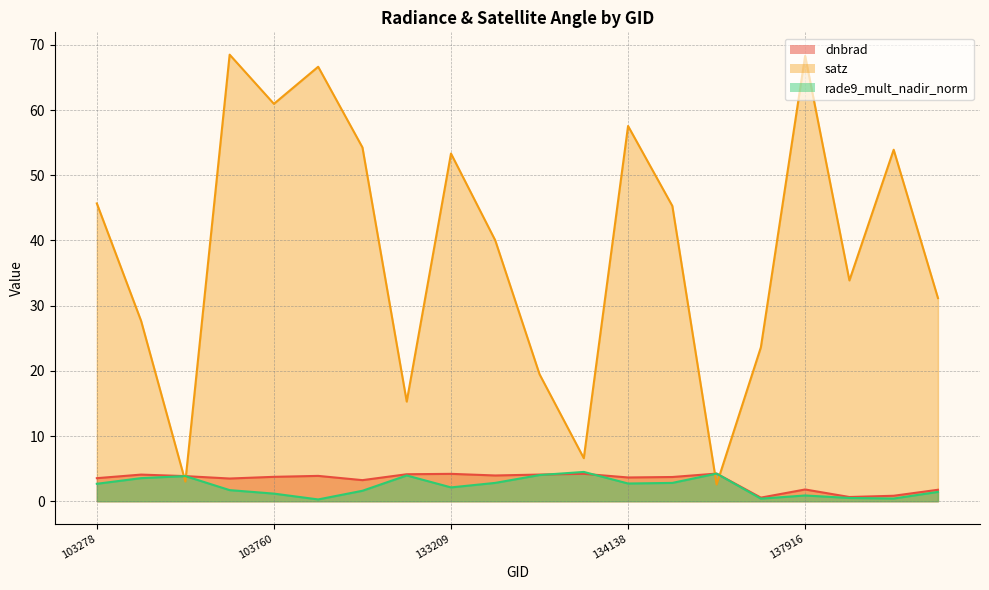

Reading right to left, what are all the values shown in this chart?

dnbrad: 140059=1.8	139283=0.8	138492=0.6	137916=1.8	137903=0.6	134687=4.2	134322=3.7	134138=3.6	133762=4.2	133584=4.1	133404=4.0	133209=4.2	132847=4.1	104471=3.2	103988=3.9	103760=3.7	103642=3.5	103515=3.9	103396=4.1	103278=3.5
satz: 140059=31.2	139283=53.9	138492=33.9	137916=68.3	137903=23.6	134687=2.6	134322=45.3	134138=57.5	133762=6.6	133584=19.5	133404=40.0	133209=53.3	132847=15.3	104471=54.3	103988=66.6	103760=60.9	103642=68.5	103515=3.0	103396=27.7	103278=45.7
rade9_mult_nadir_norm: 140059=1.4	139283=0.4	138492=0.5	137916=0.9	137903=0.4	134687=4.2	134322=2.8	134138=2.7	133762=4.5	133584=4.0	133404=2.8	133209=2.1	132847=4.0	104471=1.6	103988=0.3	103760=1.2	103642=1.7	103515=3.9	103396=3.5	103278=2.7